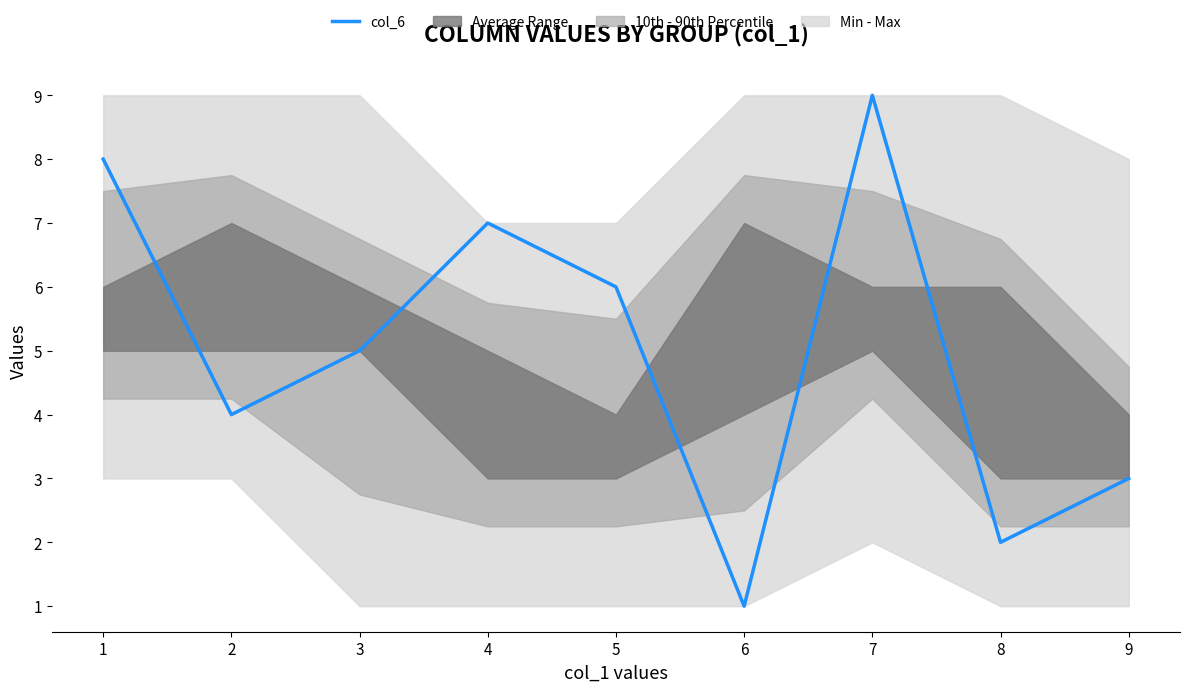

How many lines are shown in the chart?

1